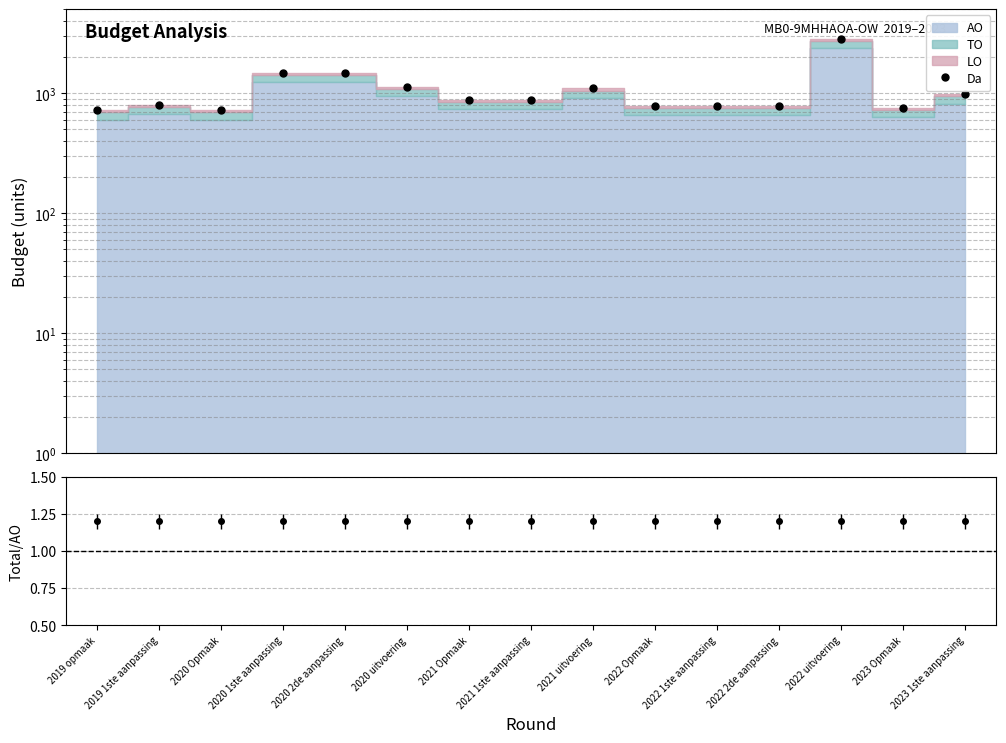

At which category does Da reach its first local peak?

2019 1ste aanpassing